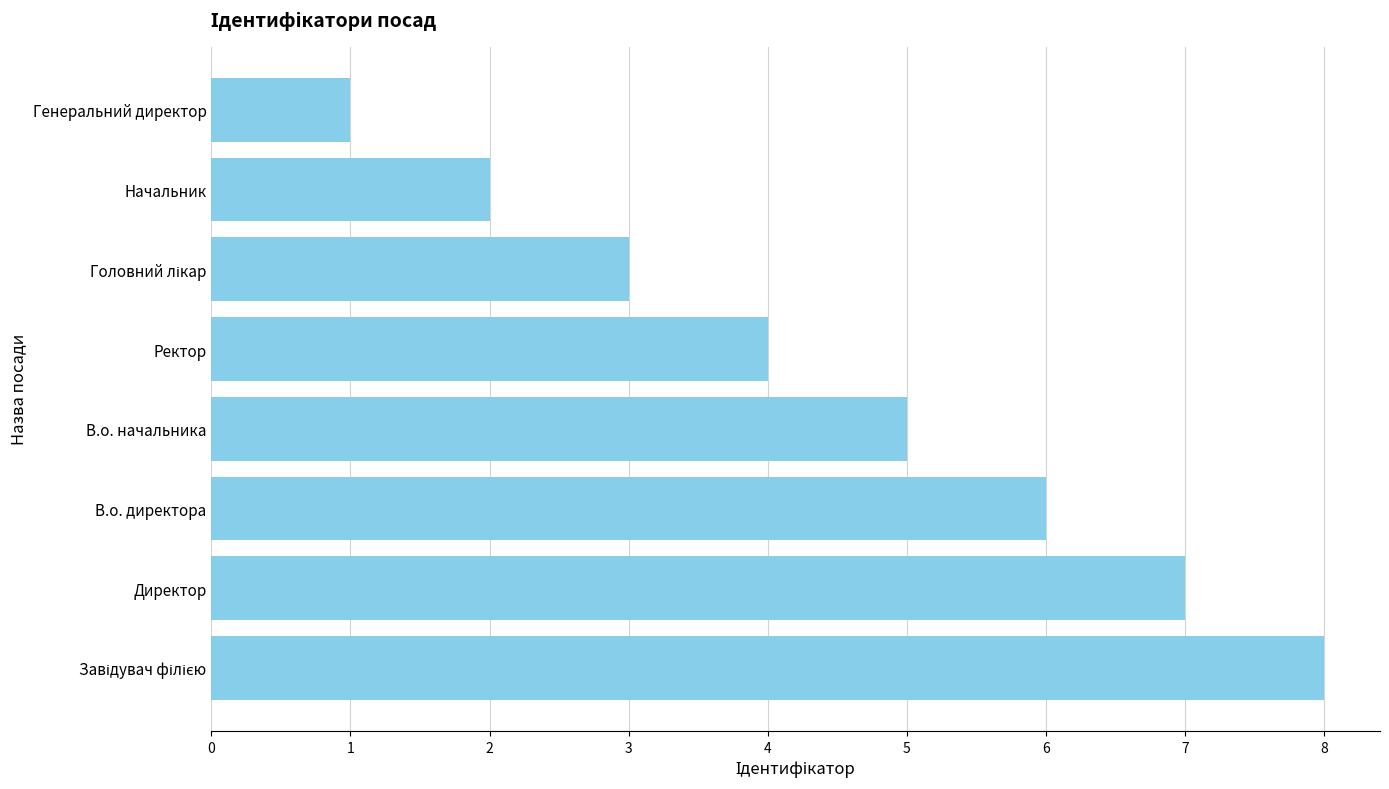

What is the smallest value displayed?

1